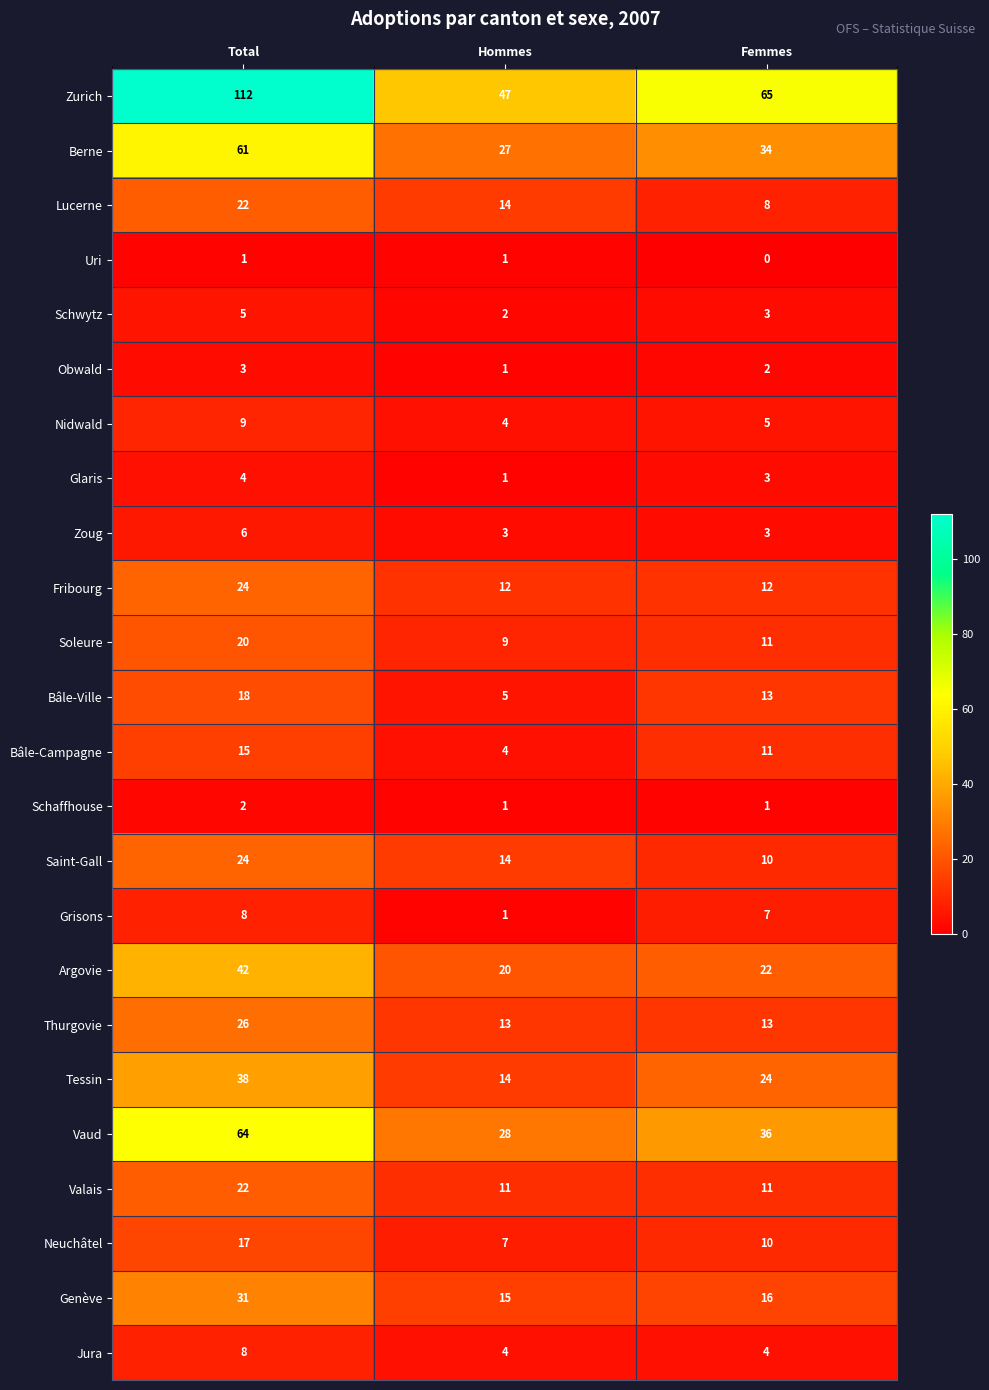

The Schaffhouse series shows 1 at Femmes. True or false?

True